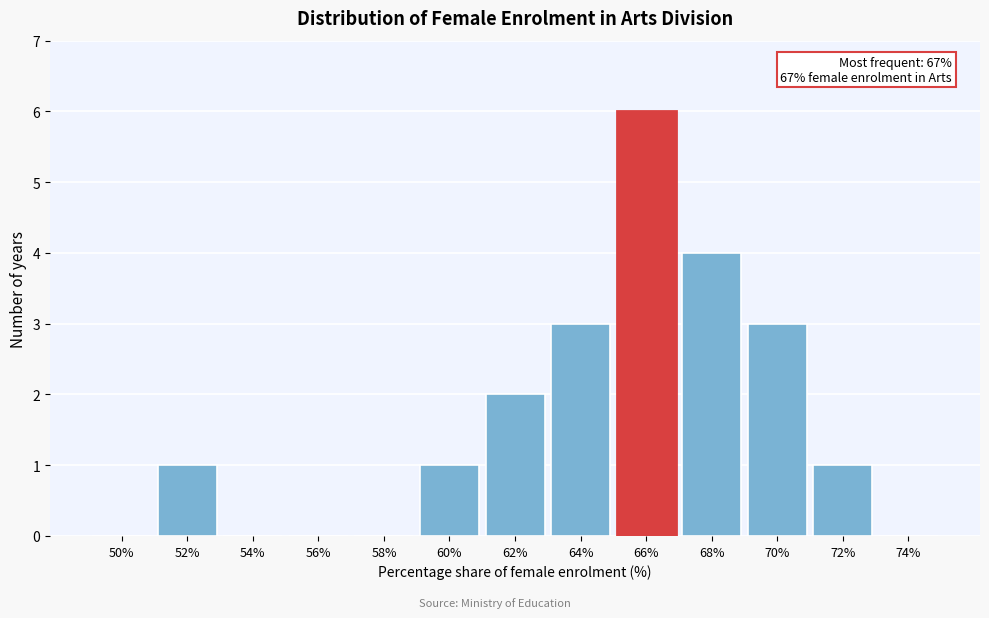

Reading left to right, list all the values displayed in this chart.

50%=0	52%=1	54%=0	56%=0	58%=0	60%=1	62%=2	64%=3	66%=6	68%=4	70%=3	72%=1	74%=0